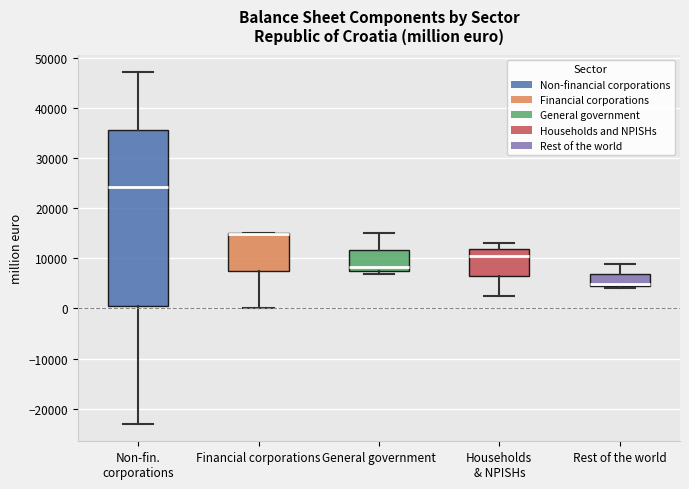

Reading left to right, transcribe this box plot: for each box, give where its median line is, the range the box spans, and where its two whiskers end, as read against the y-axis. The values are not printed on the chart, so give them approximately, as read against the axis.

Non-fin. corporations: median 24000, box 1000 to 36000, whiskers -23000 to 47000
Financial corporations: median 15000 (drawn on the box's upper edge), box 8000 to 15000, whiskers 0 to 15000
General government: median 8000 (just above the box's lower edge), box 8000 to 12000, whiskers 7000 to 15000
Households & NPISHs: median 11000, box 7000 to 12000, whiskers 2000 to 13000
Rest of the world: median 5000, box 4000 to 7000, whiskers 4000 (just below the box's lower edge) to 9000